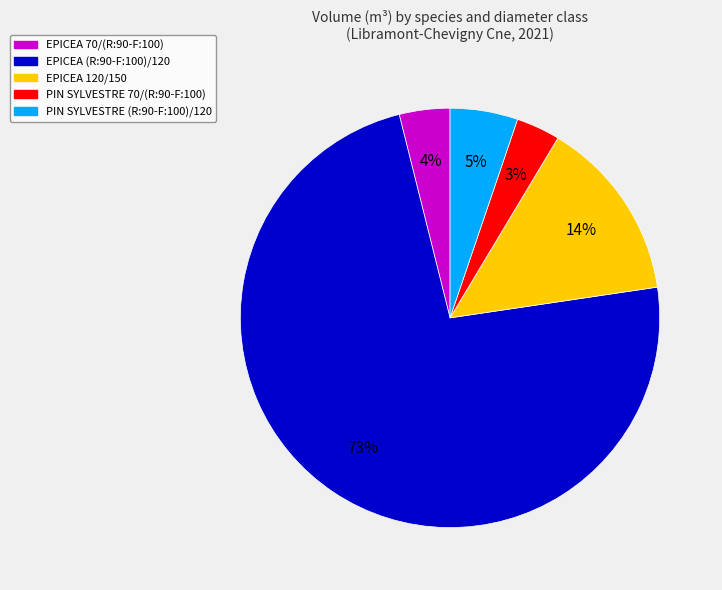

Which has a higher value, PIN SYLVESTRE (R:90-F:100)/120 or PIN SYLVESTRE 70/(R:90-F:100)?

PIN SYLVESTRE (R:90-F:100)/120